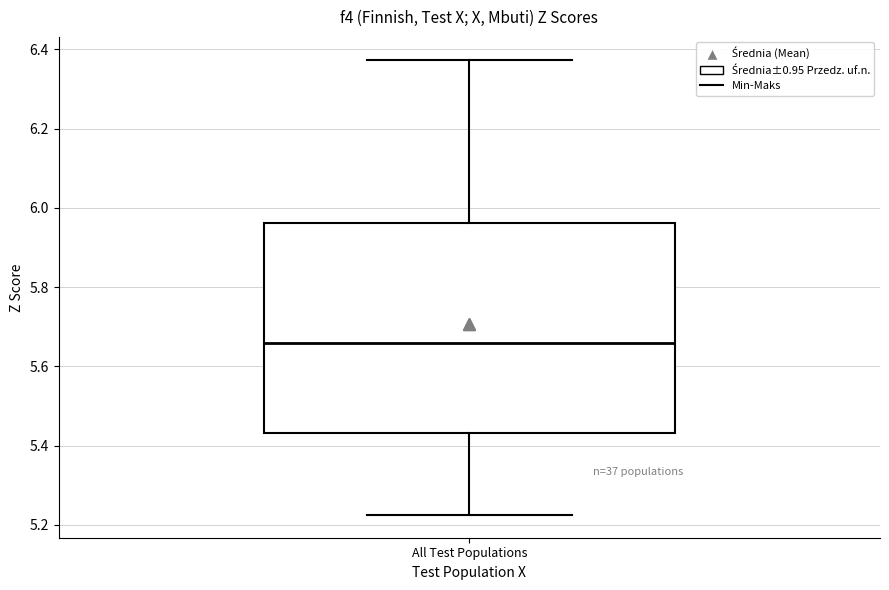

Read this box plot against the y-axis: the position of the median line, the range covered by the box, and the ends of both whiskers. The values are not printed on the chart, so give them approximately, as read against the axis.

median 5.66, box 5.44 to 5.96, whiskers 5.22 to 6.38